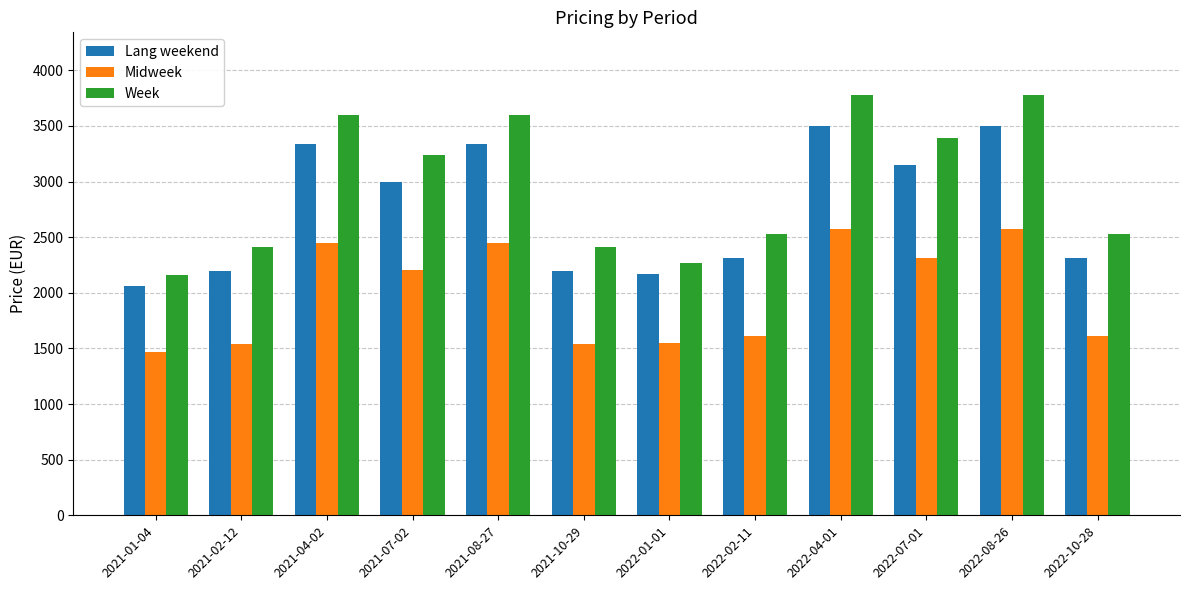

How many bars are there in total?

36